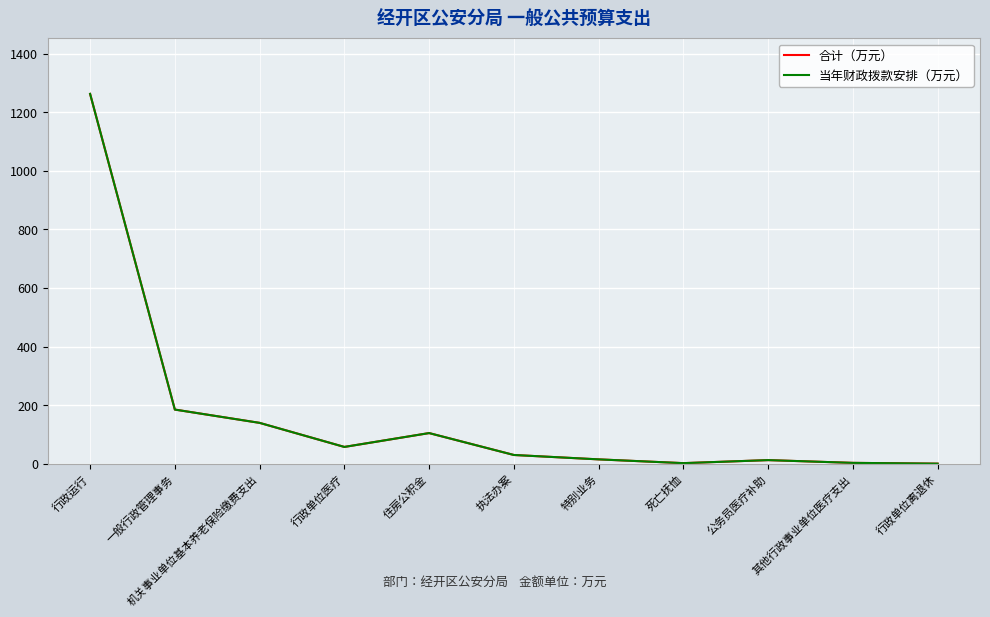

What is the label of the 7th point from the right?

住房公积金